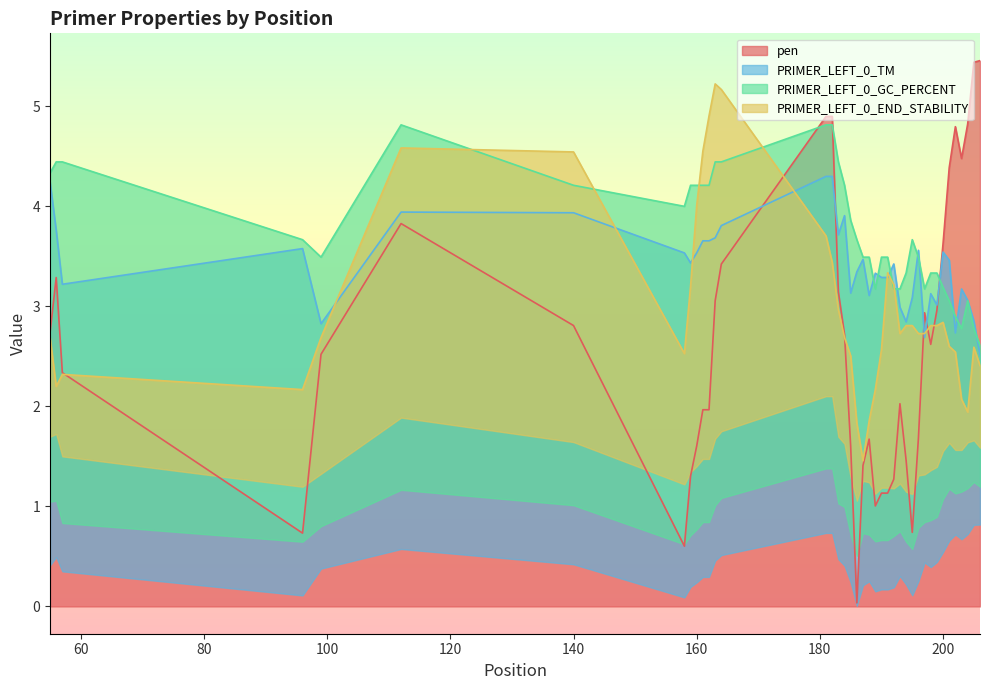

The value of pen at 140 is 2.8. True or false?

True